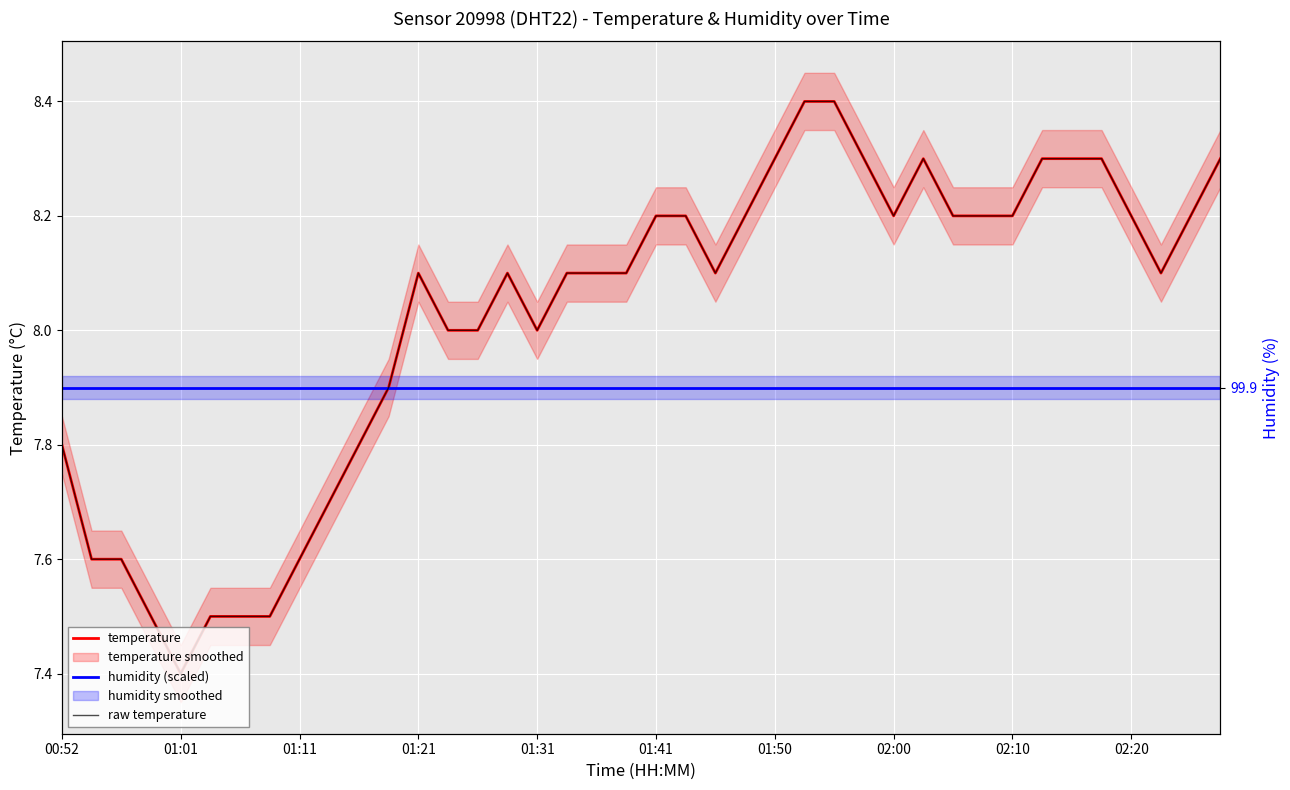

At how many categories does at least one series exceed 8?

25